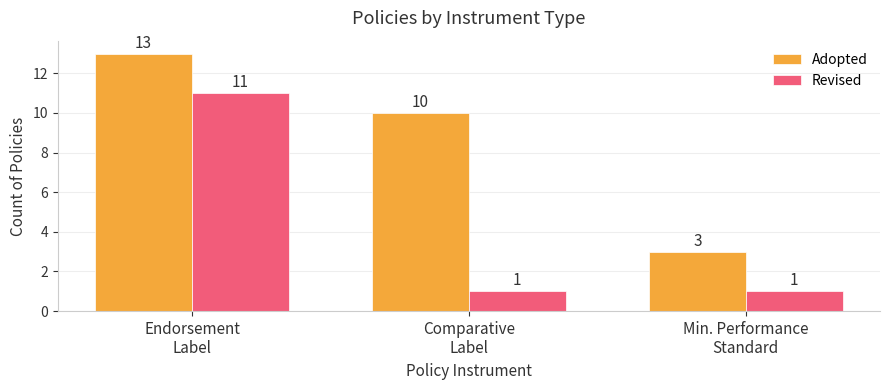

What is the label of the 1st bar from the left?

Endorsement
Label